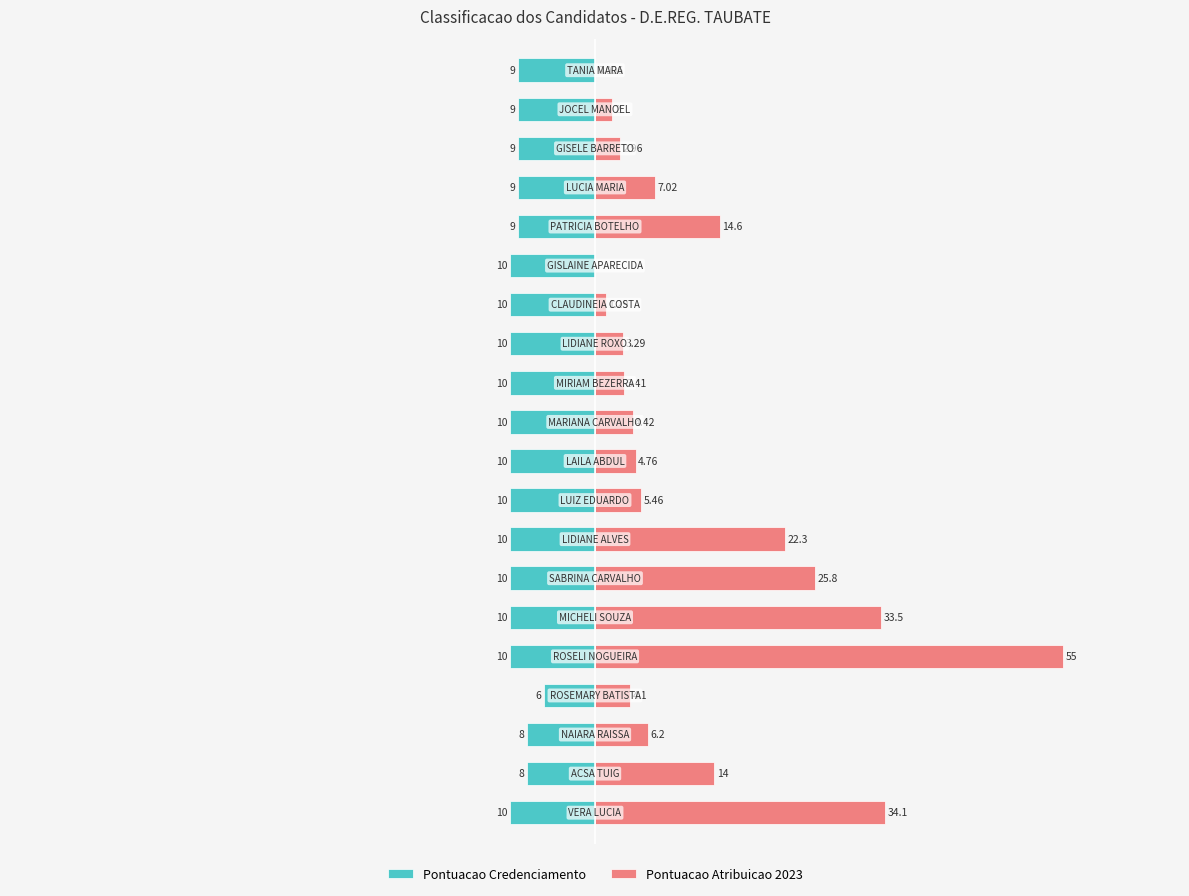

Reading left to right, transcribe all the data shown in this chart.

Pontuacao Credenciamento: 0=-10.0	1=-8.0	2=-8.0	3=-6.0	4=-10.0	5=-10.0	6=-10.0	7=-10.0	8=-10.0	9=-10.0	10=-10.0	11=-10.0	12=-10.0	13=-10.0	14=-10.0	15=-9.0	16=-9.0	17=-9.0	18=-9.0	19=-9.0
Pontuacao Atribuicao 2023: 0=34.1	1=14.0	2=6.2	3=4.1	4=55.0	5=33.5	6=25.8	7=22.3	8=5.5	9=4.8	10=4.4	11=3.4	12=3.3	13=1.3	14=0.0	15=14.6	16=7.0	17=3.0	18=2.0	19=0.0